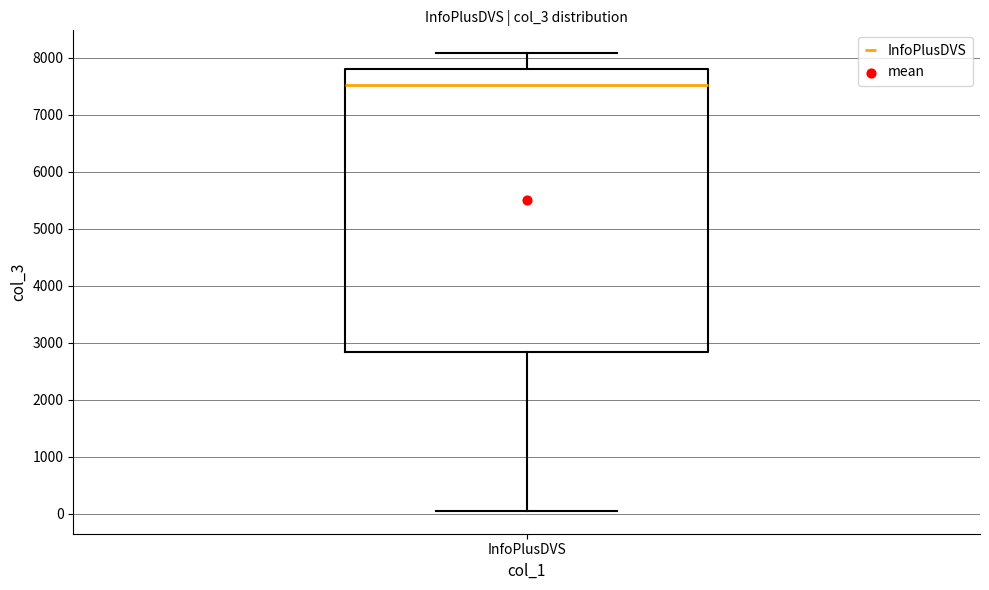

Read this box plot against the y-axis: the position of the median line, the range covered by the box, and the ends of both whiskers. The values are not printed on the chart, so give them approximately, as read against the axis.

median 7500, box 2800 to 7800, whiskers 0 to 8100